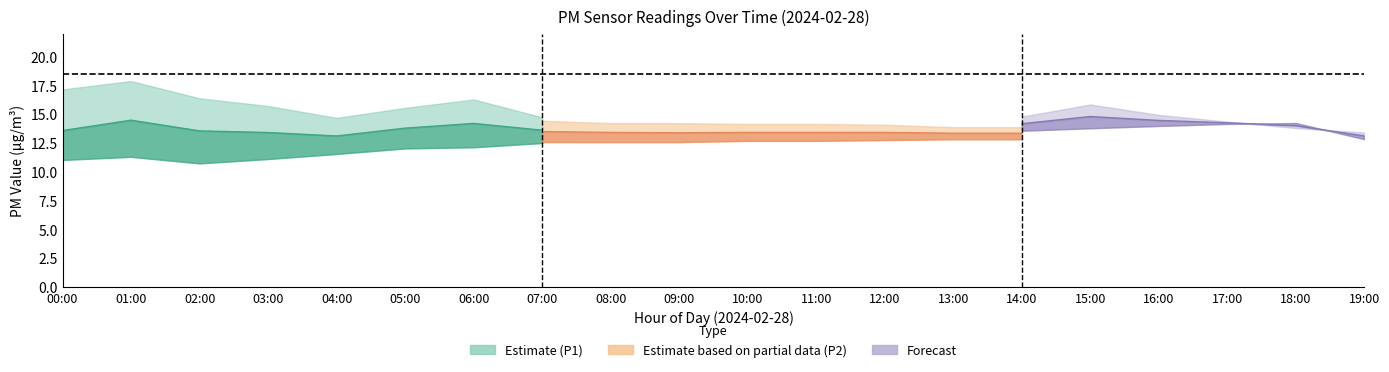

What is the label of the 6th point from the right?

14:00